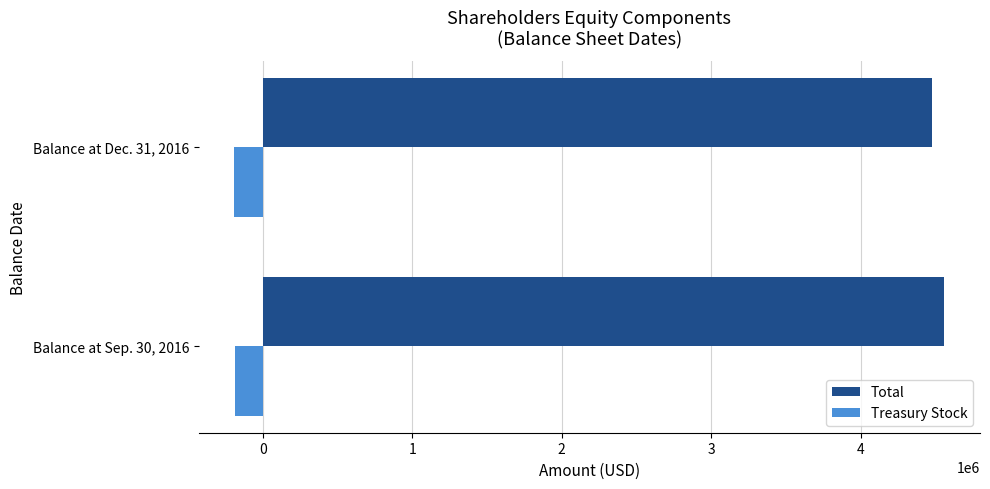

List the labels in order of Treasury Stock value, largest first.

Balance at Sep. 30, 2016, Balance at Dec. 31, 2016